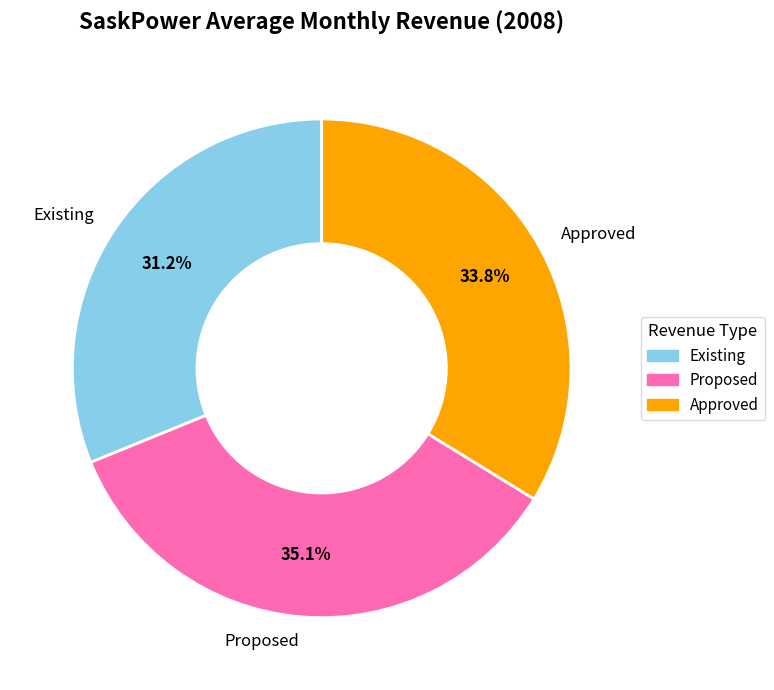

Which has a higher value, Proposed or Approved?

Proposed